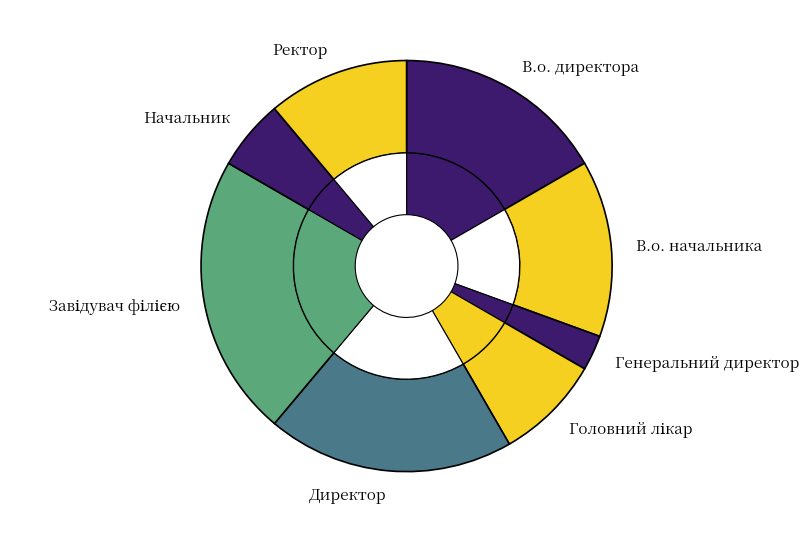

To the nearest percent, what is the average slice percentage?

12%